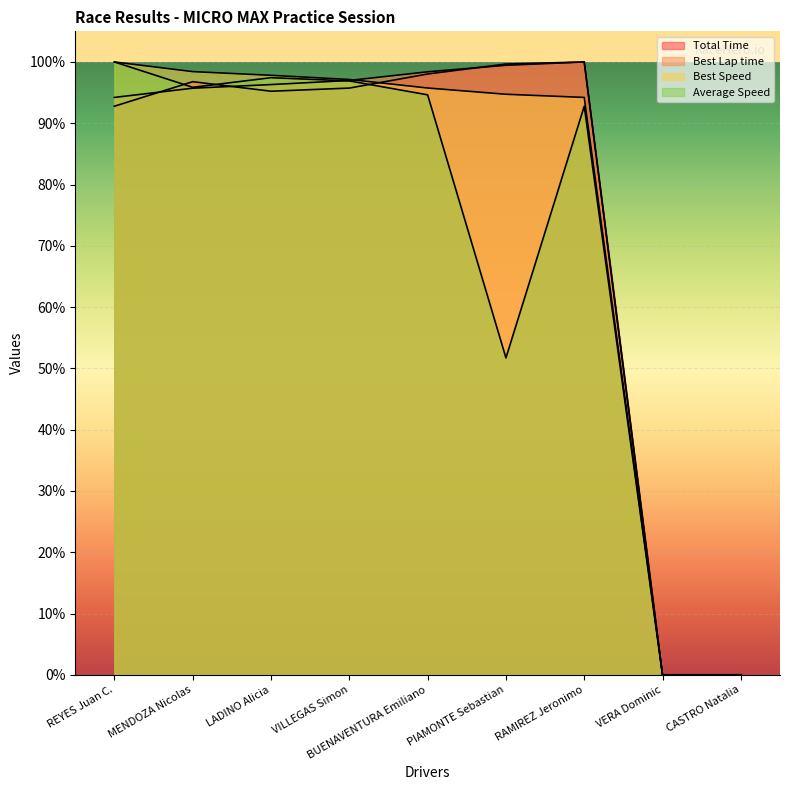

Which series has the largest range (max minus min)?

Total Time